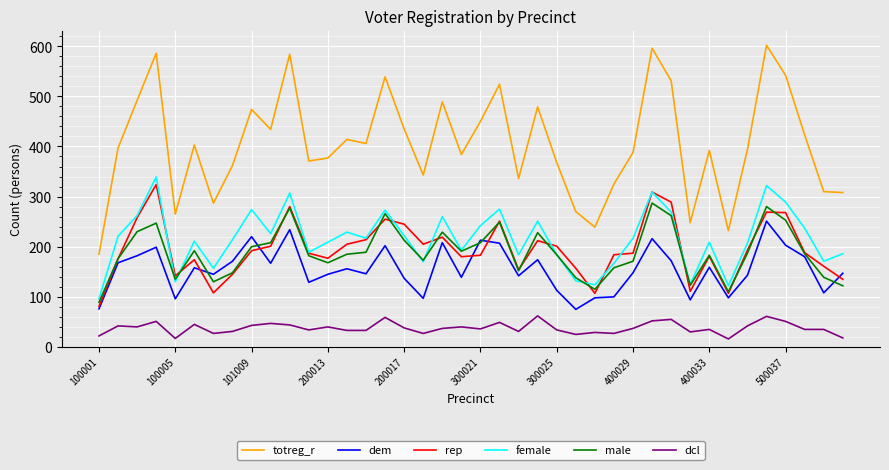

Which series has the largest total across all categories?

totreg_r